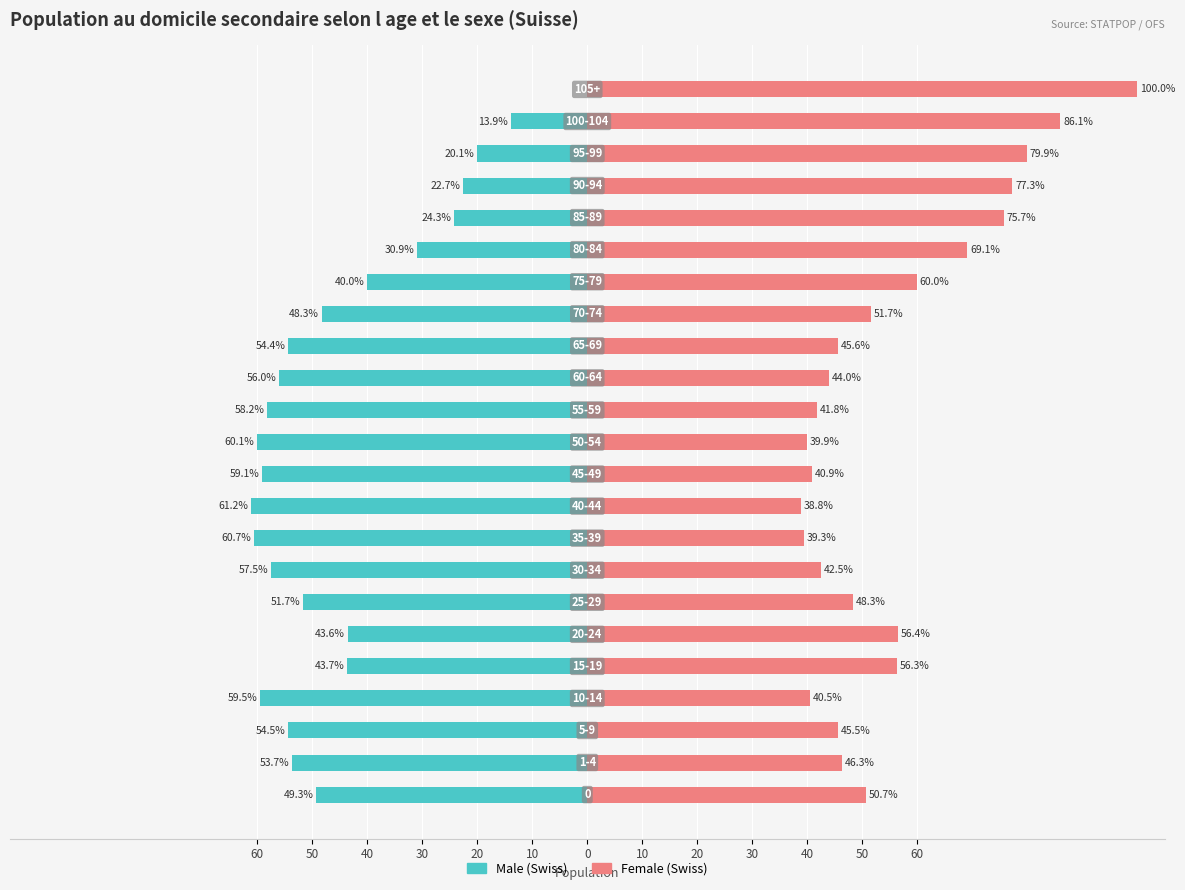

True or false: Female (Swiss) has a value of 56.3 at 20.

True